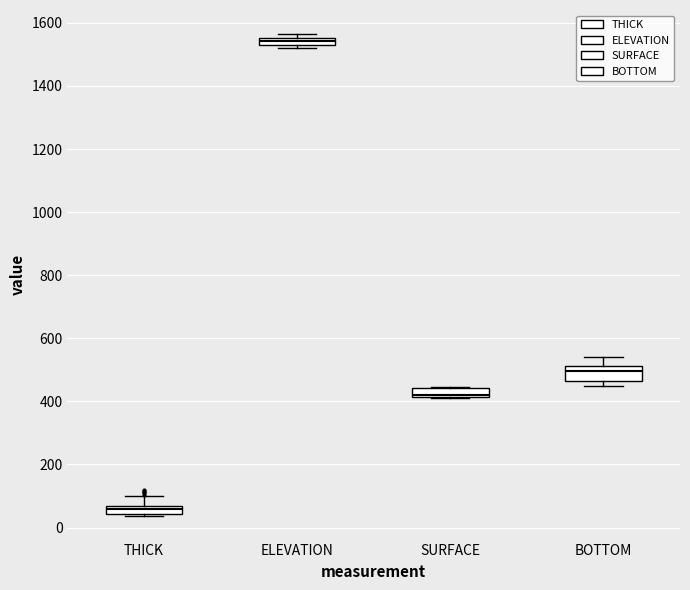

Which box's median line is the lowest?

THICK